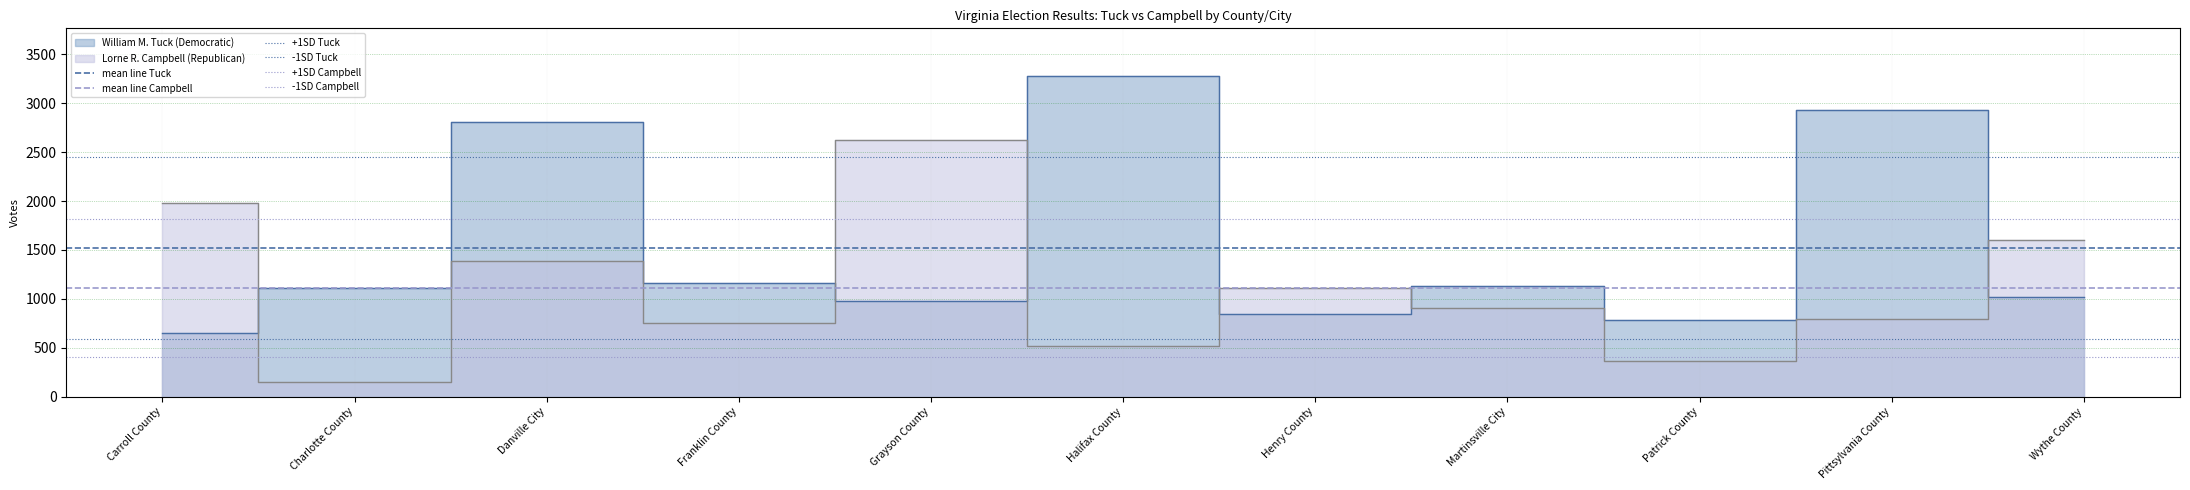

What is the label of the 2nd point from the left?

Charlotte County